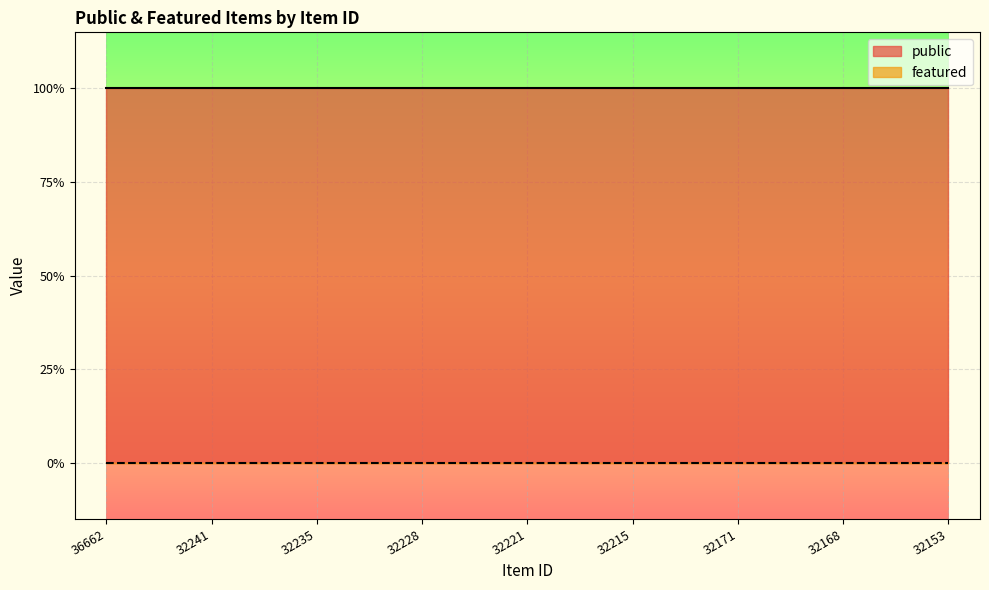

At which category does the chart reach its peak across all series?

36662